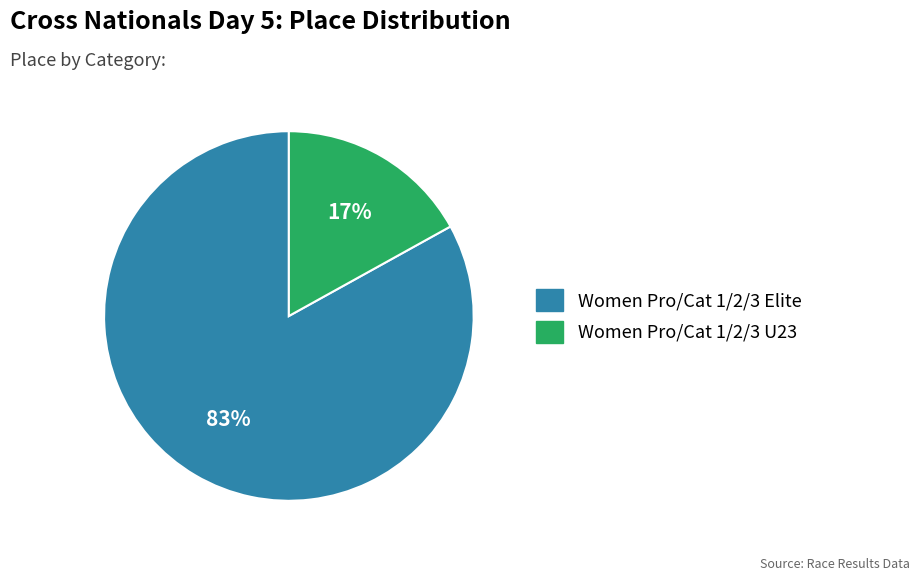

How many slices are in this pie chart?

2